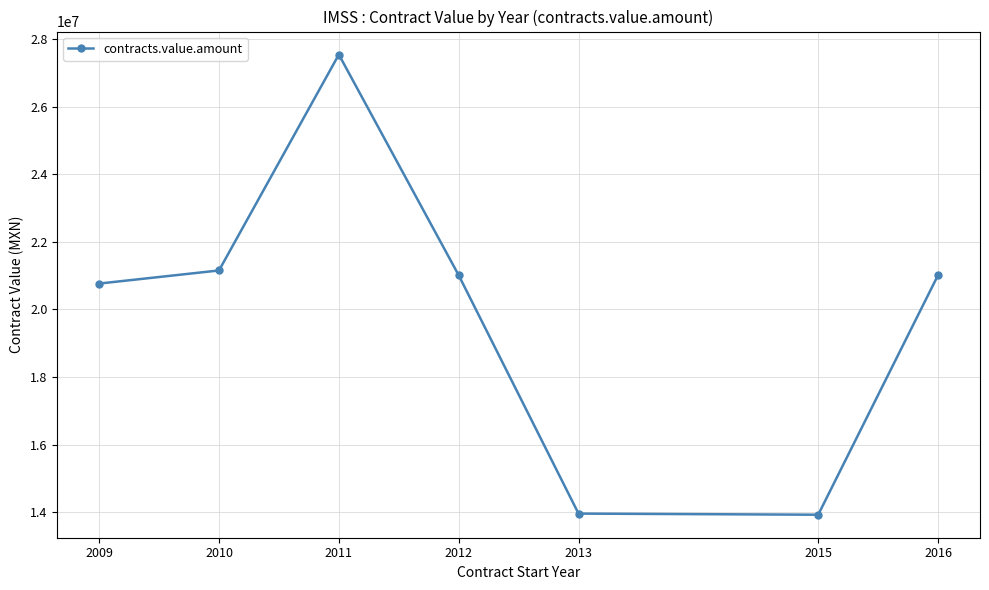

Is it true that the value at 2015 is 7236431.9?

False